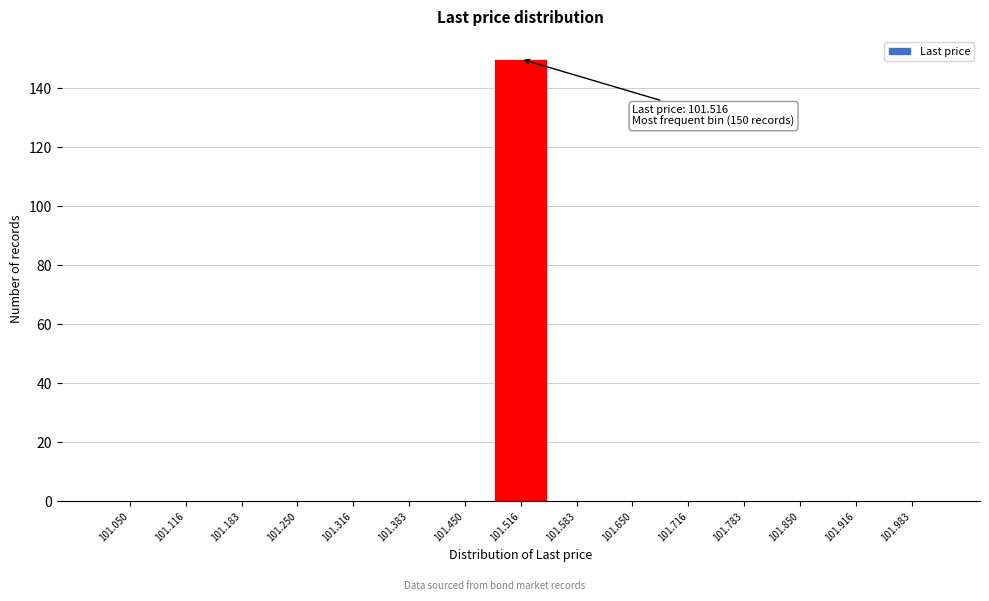

Which range on the x-axis has the tallest bar?

101.48 to 101.55